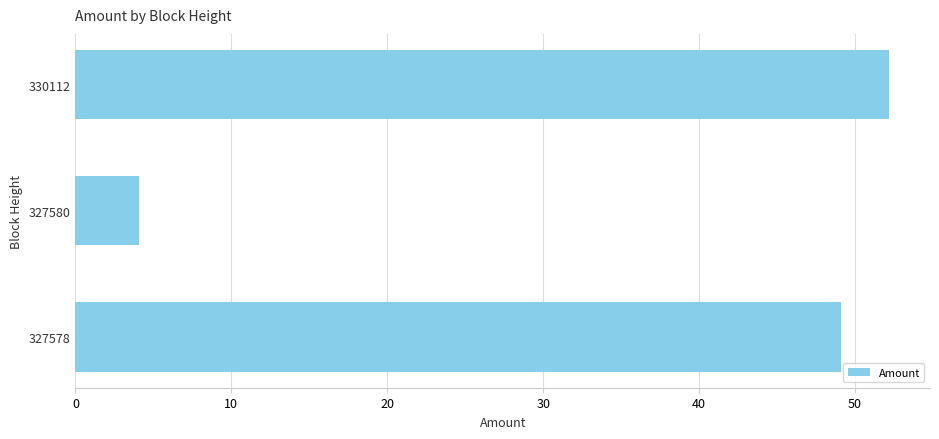

What is the value of the 3rd bar from the top?

49.1